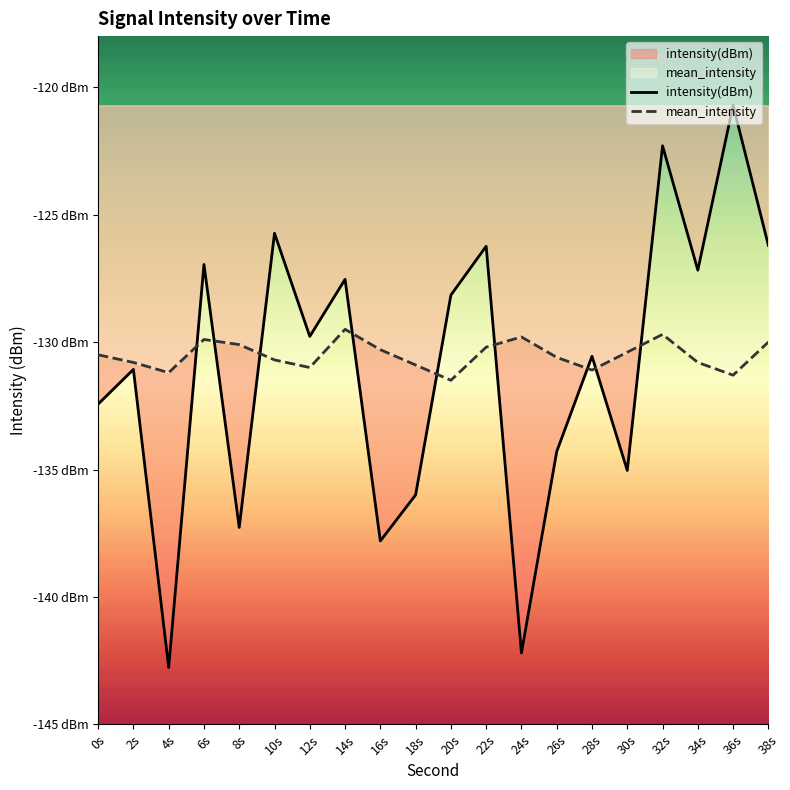

Rank the categories by mean_intensity value from lowest to highest.

20s, 36s, 4s, 28s, 12s, 18s, 2s, 34s, 10s, 26s, 0s, 30s, 16s, 22s, 8s, 38s, 6s, 24s, 32s, 14s